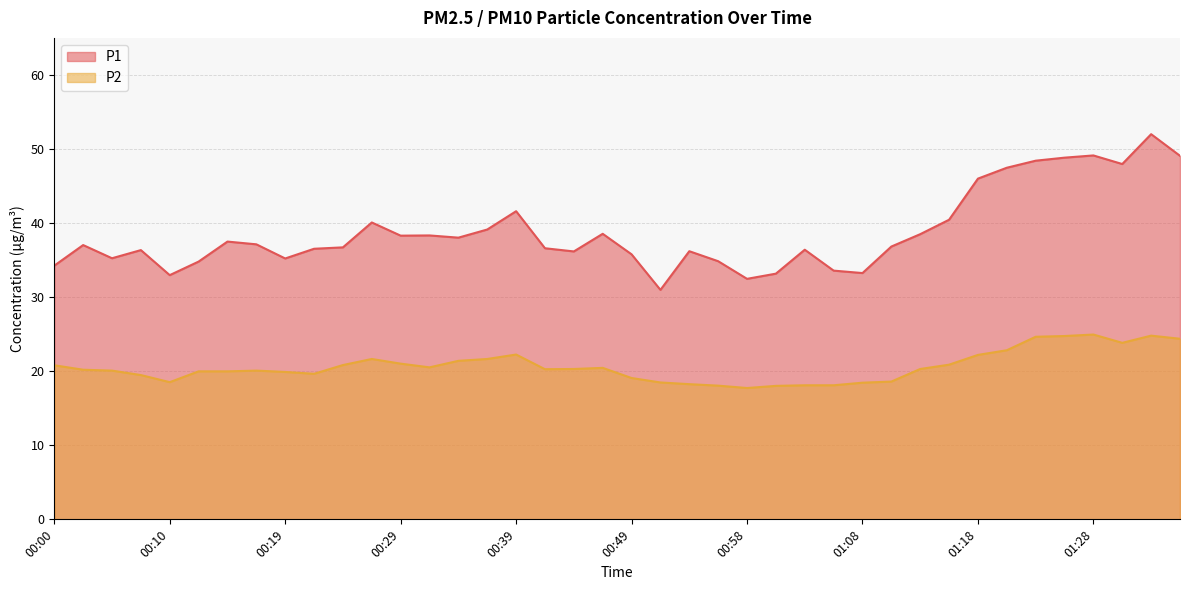

Reading left to right, list all the values displayed in this chart.

P1: 00:00=34.2	00:02=37.0	00:05=35.2	00:07=36.4	00:10=33.0	00:12=34.8	00:14=37.5	00:17=37.1	00:19=35.2	00:22=36.5	00:24=36.7	00:27=40.1	00:29=38.3	00:32=38.3	00:34=38.0	00:36=39.1	00:39=41.6	00:41=36.6	00:44=36.2	00:46=38.5	00:49=35.8	00:51=31.0	00:53=36.2	00:56=34.9	00:58=32.5	01:01=33.2	01:03=36.4	01:06=33.6	01:08=33.2	01:11=36.8	01:13=38.5	01:15=40.5	01:18=46.0	01:20=47.5	01:23=48.4	01:25=48.8	01:28=49.1	01:30=48.0	01:32=52.0	01:35=49.1
P2: 00:00=20.8	00:02=20.2	00:05=20.1	00:07=19.5	00:10=18.5	00:12=20.0	00:14=20.0	00:17=20.1	00:19=19.9	00:22=19.6	00:24=20.8	00:27=21.6	00:29=21.0	00:32=20.5	00:34=21.4	00:36=21.6	00:39=22.2	00:41=20.3	00:44=20.3	00:46=20.4	00:49=19.1	00:51=18.5	00:53=18.2	00:56=18.1	00:58=17.7	01:01=18.0	01:03=18.1	01:06=18.1	01:08=18.4	01:11=18.6	01:13=20.3	01:15=20.9	01:18=22.2	01:20=22.8	01:23=24.6	01:25=24.8	01:28=24.9	01:30=23.8	01:32=24.8	01:35=24.4